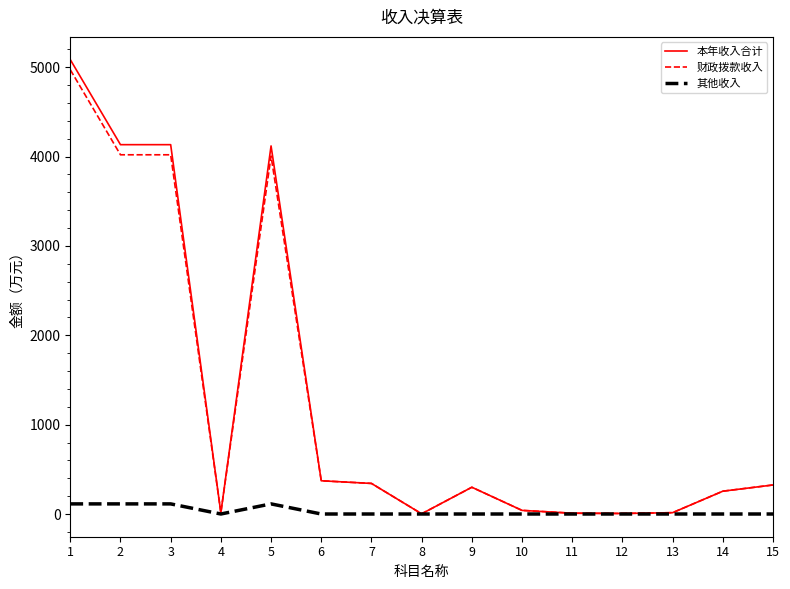

The value of 其他收入 at 12 is 0.0. True or false?

True